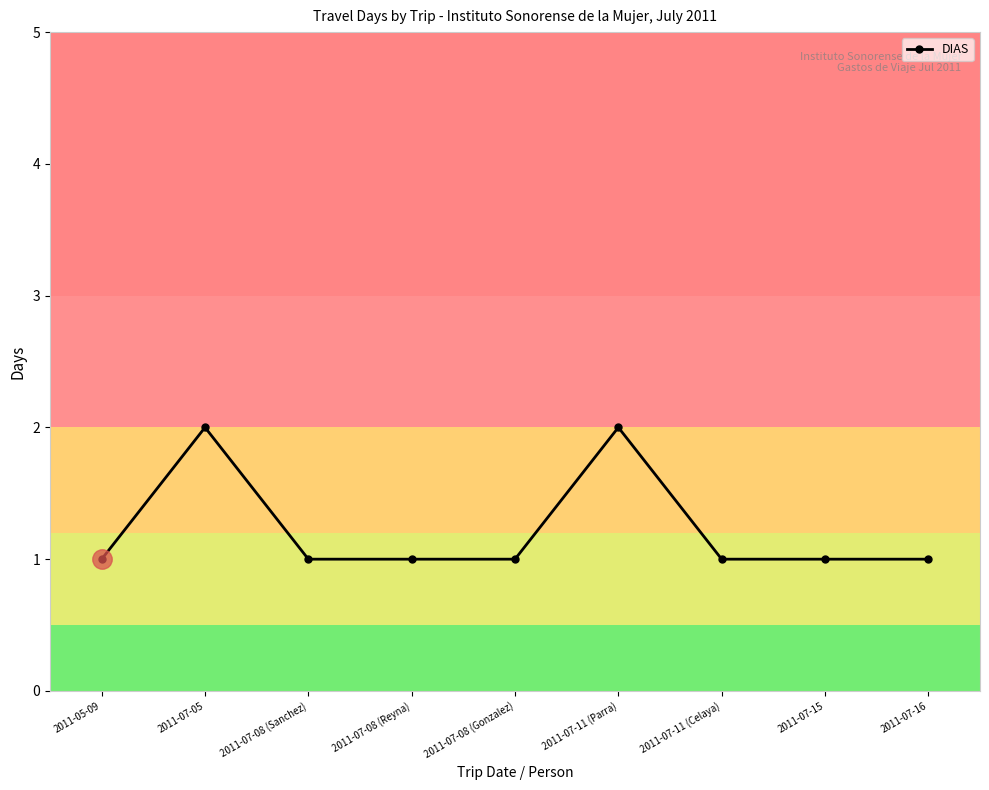

How many values are between 1 and 2?

9